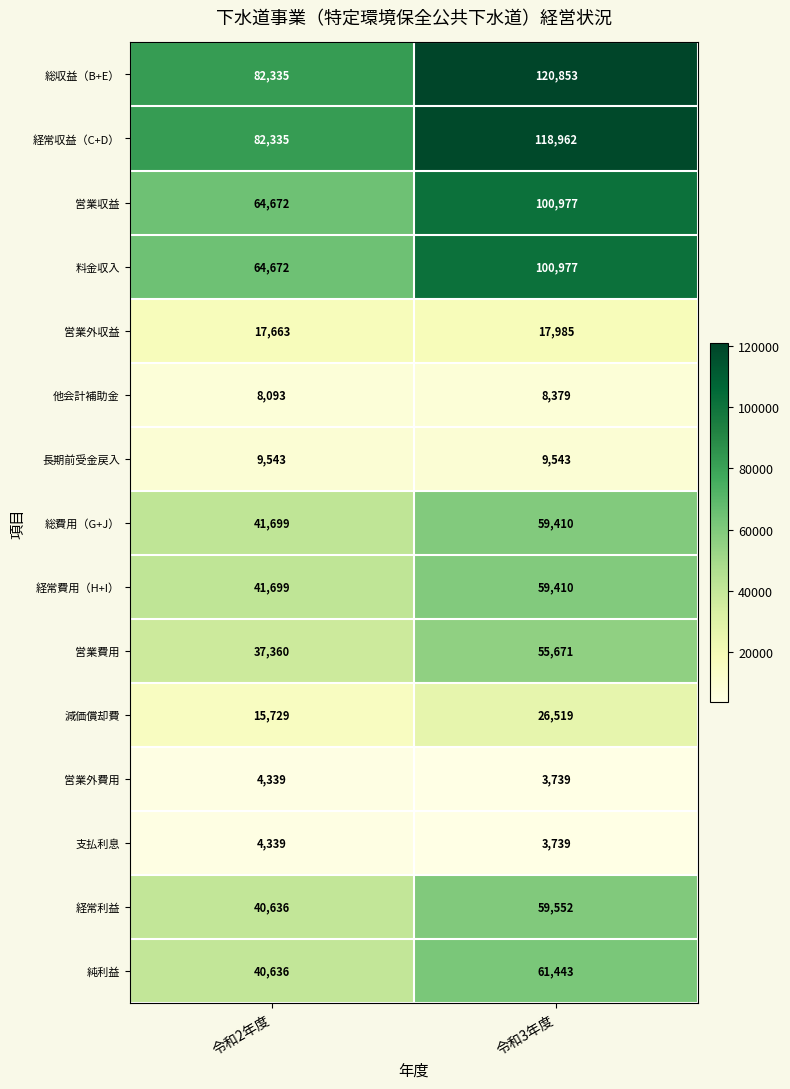

At which category is the sum across all series the highest?

令和3年度